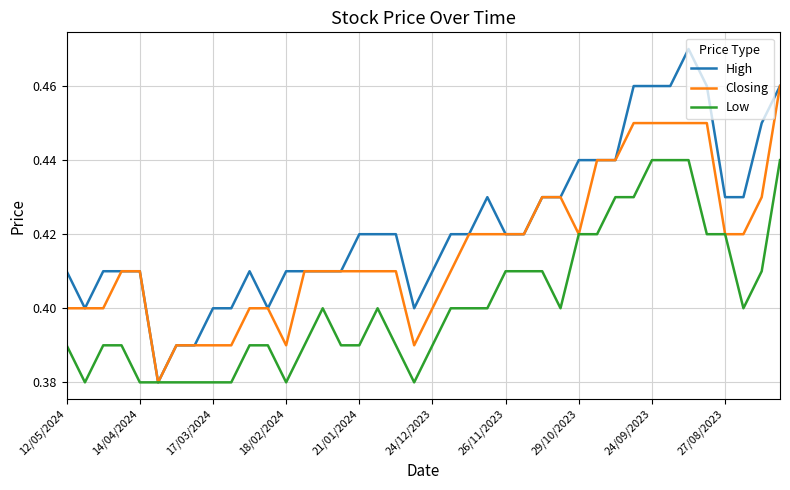

What are all the series names shown in the legend?

High, Closing, Low